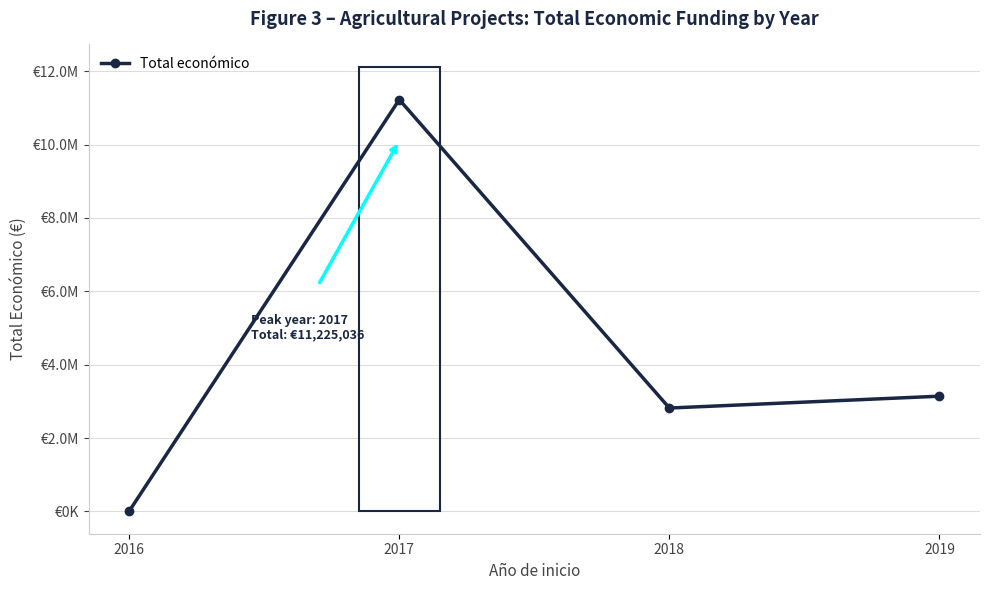

At which label is the value closest to 5616518?

2019